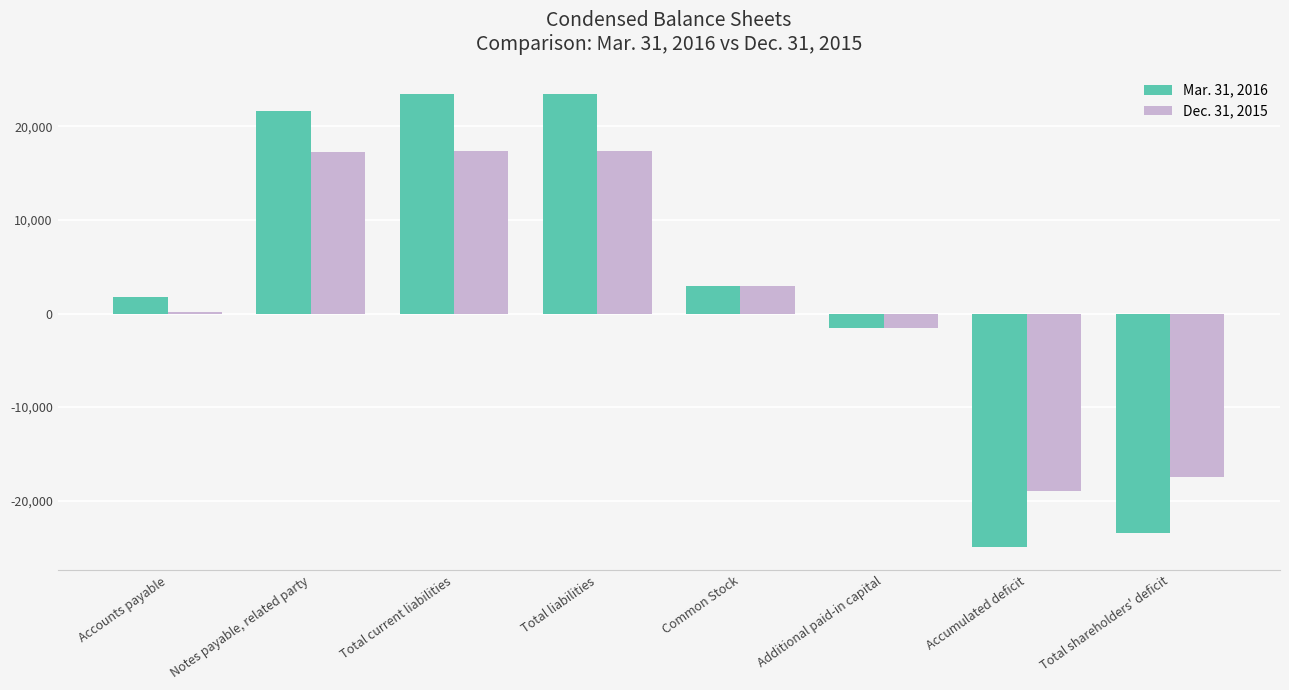

What is the sum of the Mar. 31, 2016 values at Total shareholders' deficit and Common Stock?

-20504